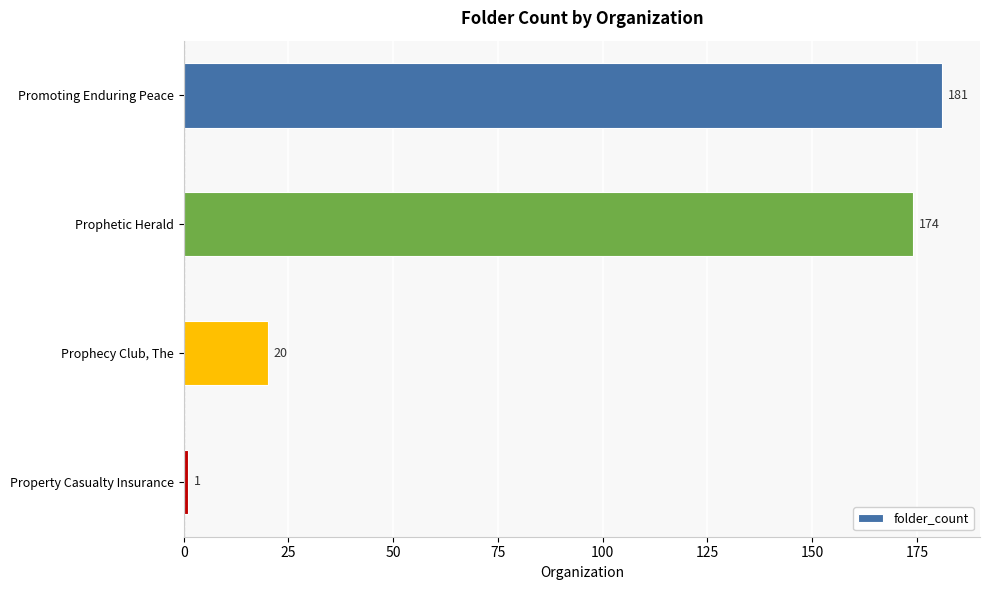

How many categories are shown in the chart?

4